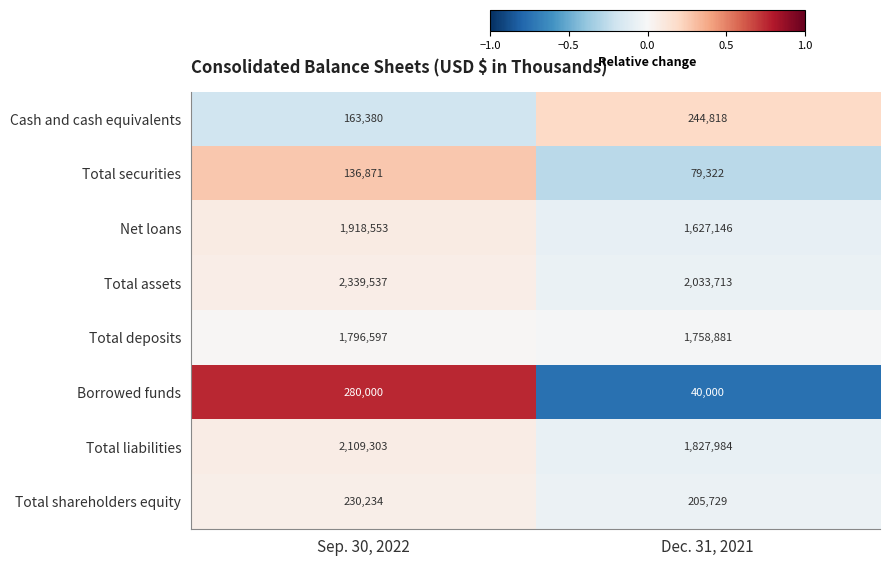

Reading left to right, extract all data points from this chart.

Cash and cash equivalents: Sep. 30, 2022=163380	Dec. 31, 2021=244818
Total securities: Sep. 30, 2022=136871	Dec. 31, 2021=79322
Net loans: Sep. 30, 2022=1918553	Dec. 31, 2021=1627146
Total assets: Sep. 30, 2022=2339537	Dec. 31, 2021=2033713
Total deposits: Sep. 30, 2022=1796597	Dec. 31, 2021=1758881
Borrowed funds: Sep. 30, 2022=280000	Dec. 31, 2021=40000
Total liabilities: Sep. 30, 2022=2109303	Dec. 31, 2021=1827984
Total shareholders equity: Sep. 30, 2022=230234	Dec. 31, 2021=205729